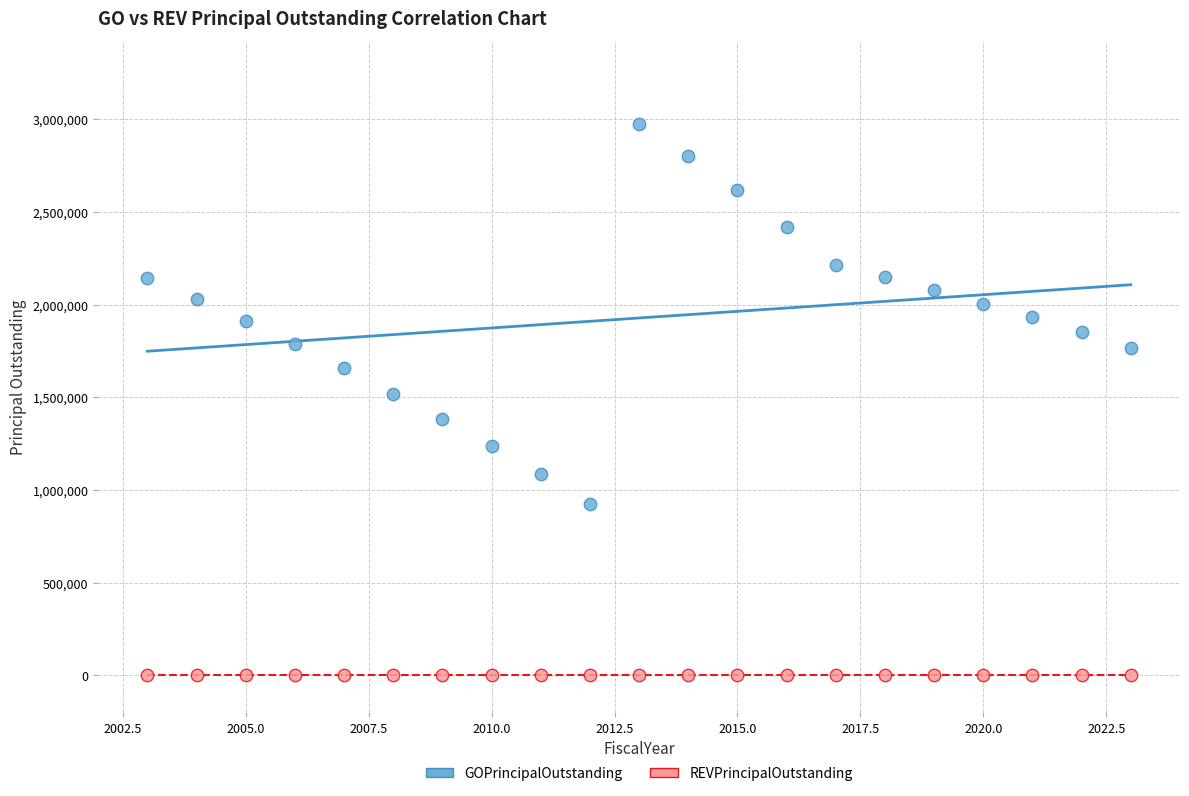

Which series reaches the minimum Y coordinate?

REVPrincipalOutstanding